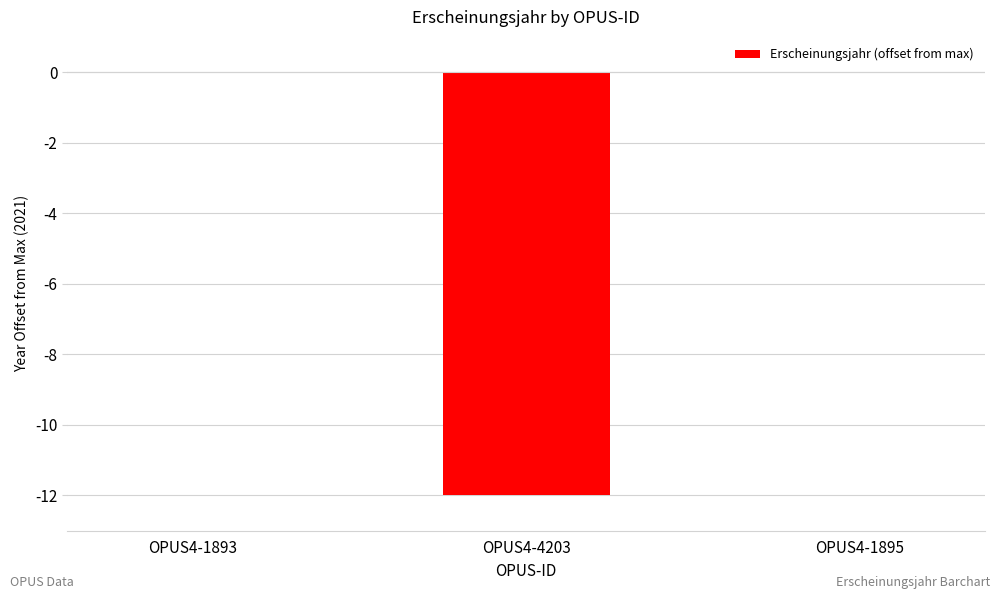

How many categories are shown in the chart?

3